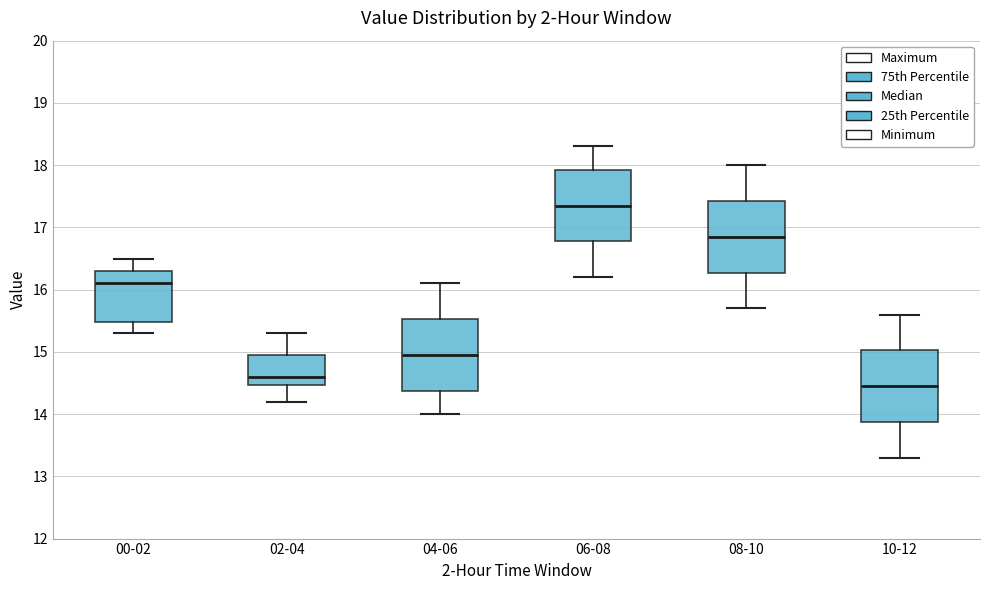

Where does the lower whisker of the box for 04-06 end on the y-axis? The values are not printed on the chart, so give them approximately, as read against the axis.

14.0